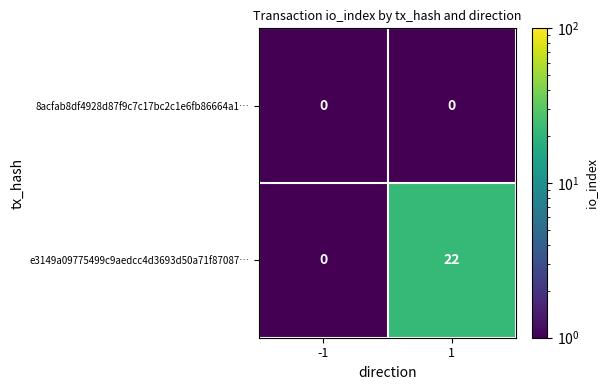

Reading right to left, transcribe all the data shown in this chart.

8acfab8df4928d87f9c7c17bc2c1e6fb86664a1…: 1=0	-1=0
e3149a09775499c9aedcc4d3693d50a71f87087…: 1=22	-1=0